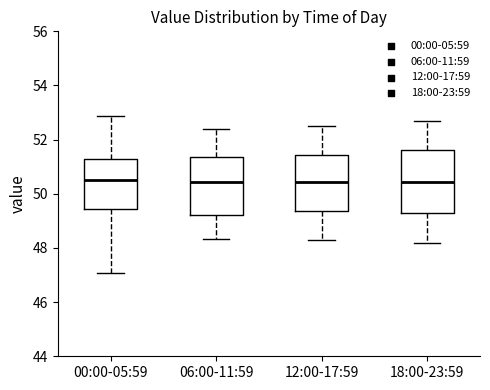

Comparing the boxes themselves (not the whiskers), which one is the tallest?

18:00-23:59